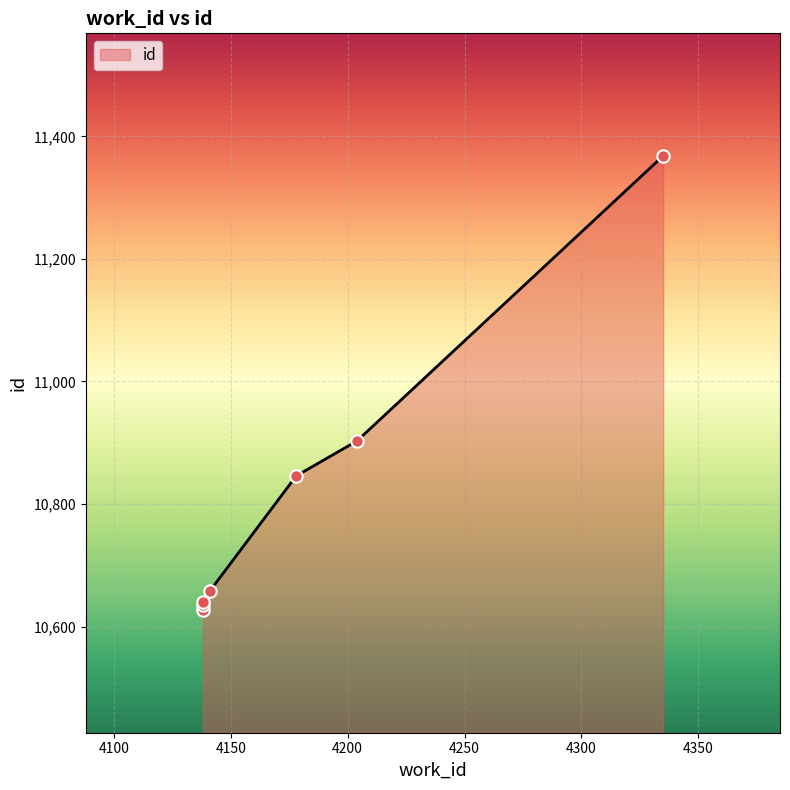

Approximately how many times larger is the value at 4141 compared to 4335?

0.9